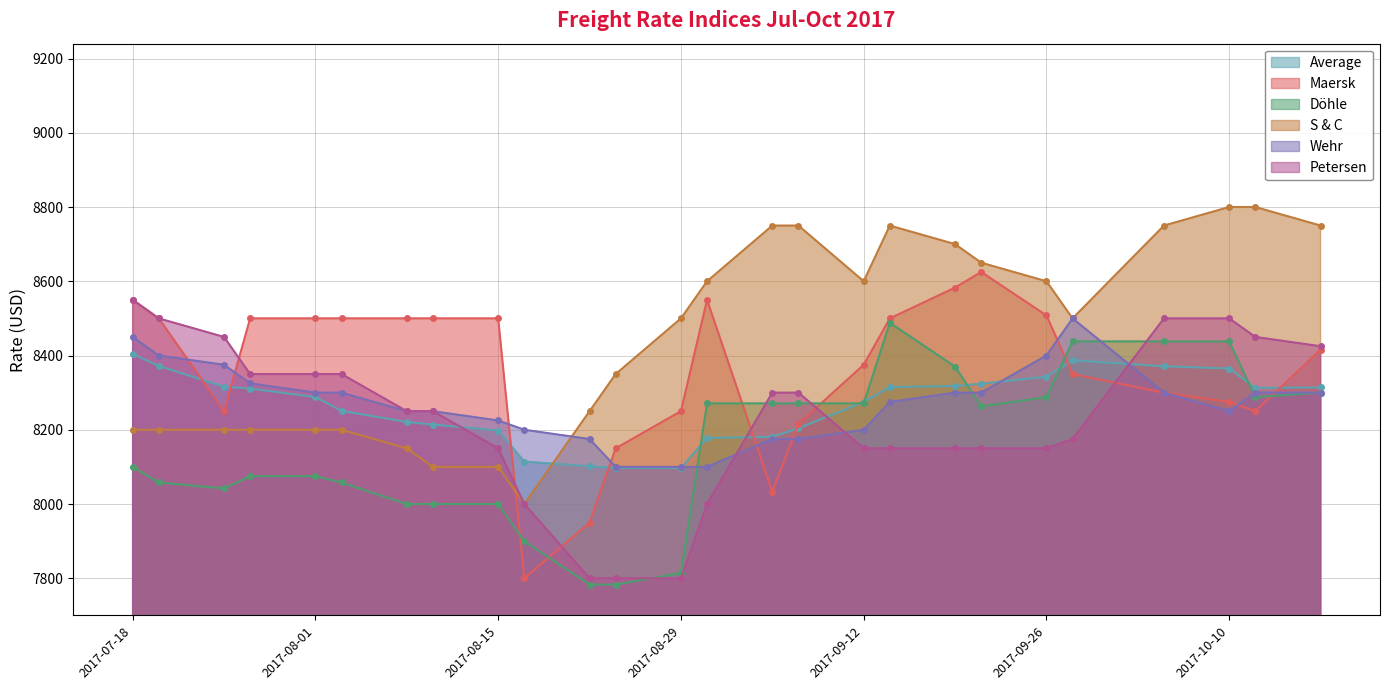

Is it true that Petersen equals 4659 at 24.08.2017?

False